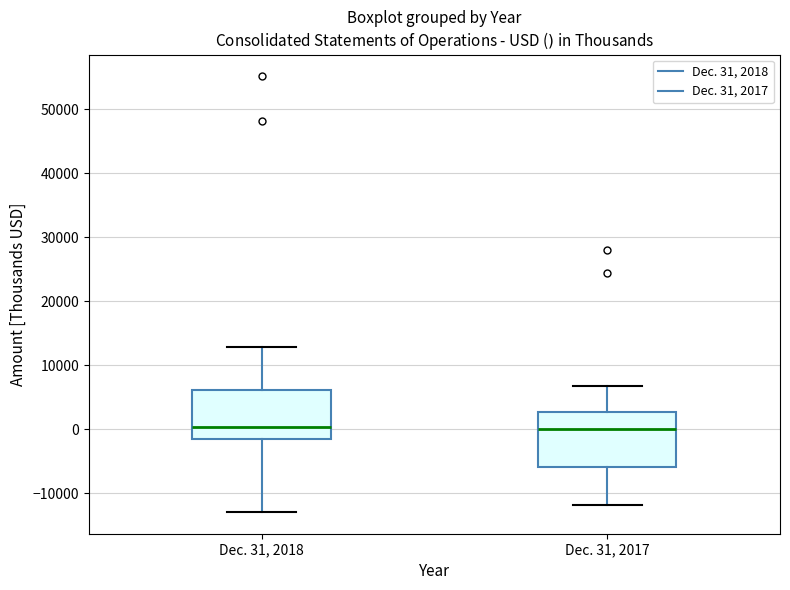

Where does the lower whisker of the box for Dec. 31, 2018 end on the y-axis? The values are not printed on the chart, so give them approximately, as read against the axis.

-13000